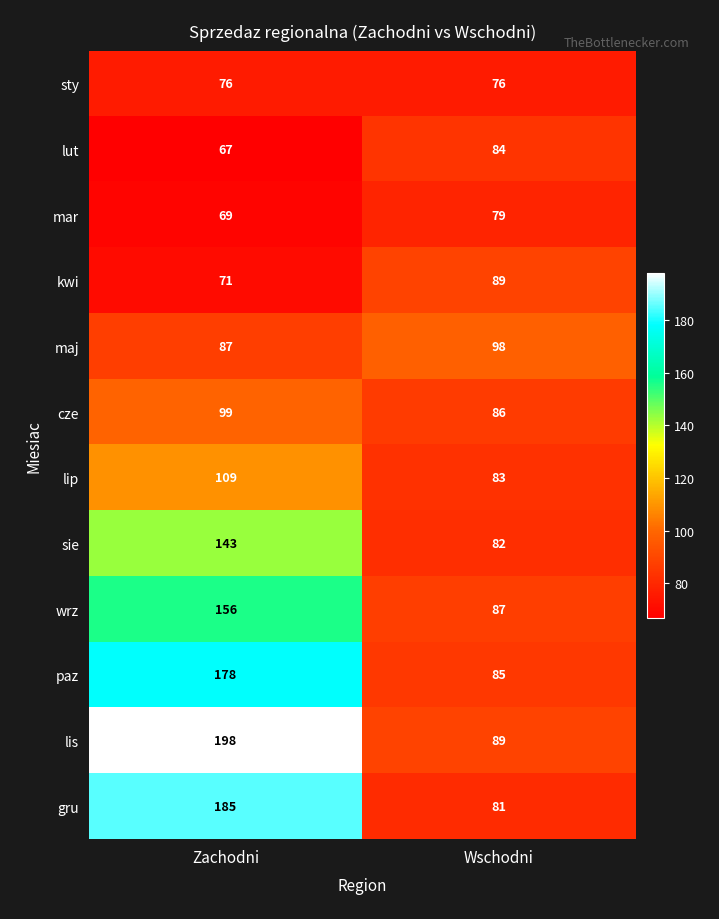

Reading right to left, list all the values displayed in this chart.

sty: Wschodni=76	Zachodni=76
lut: Wschodni=84	Zachodni=67
mar: Wschodni=79	Zachodni=69
kwi: Wschodni=89	Zachodni=71
maj: Wschodni=98	Zachodni=87
cze: Wschodni=86	Zachodni=99
lip: Wschodni=83	Zachodni=109
sie: Wschodni=82	Zachodni=143
wrz: Wschodni=87	Zachodni=156
paz: Wschodni=85	Zachodni=178
lis: Wschodni=89	Zachodni=198
gru: Wschodni=81	Zachodni=185